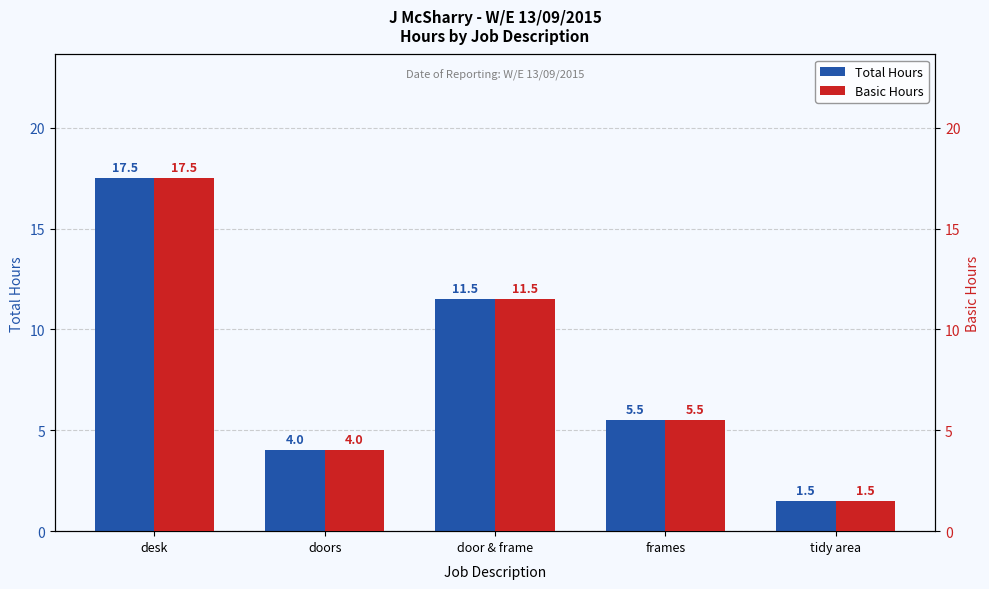

Which category has the highest value across all series?

desk